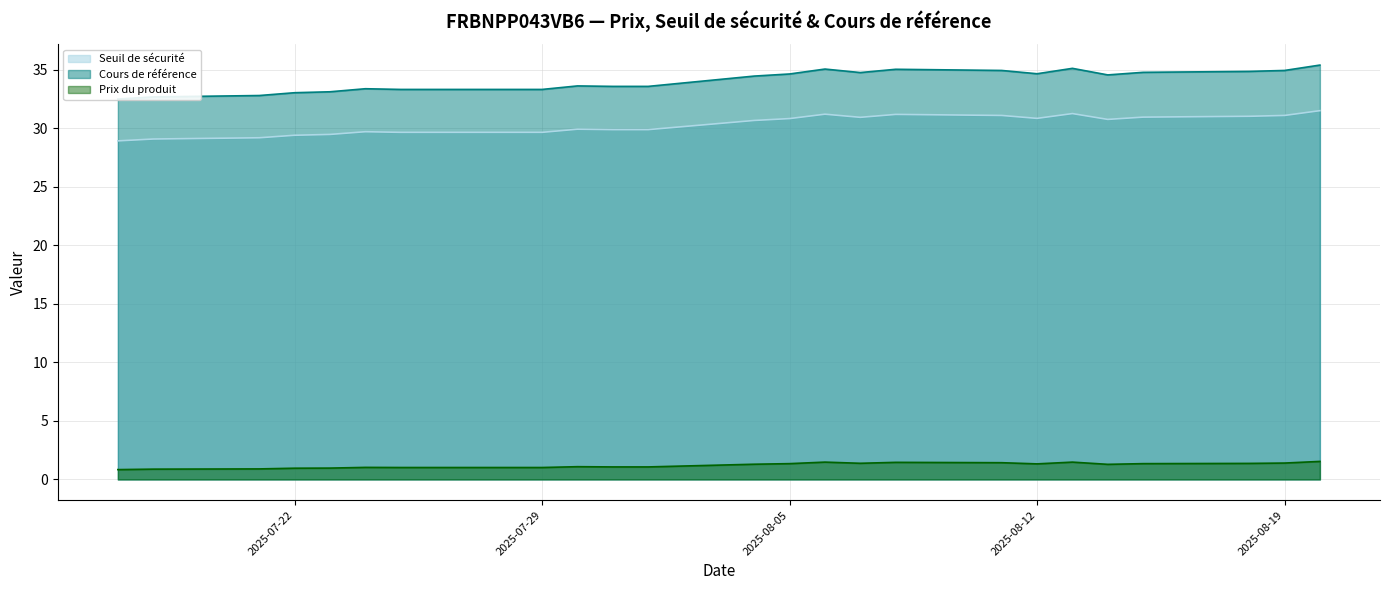

Which series has the largest range (max minus min)?

Cours de référence